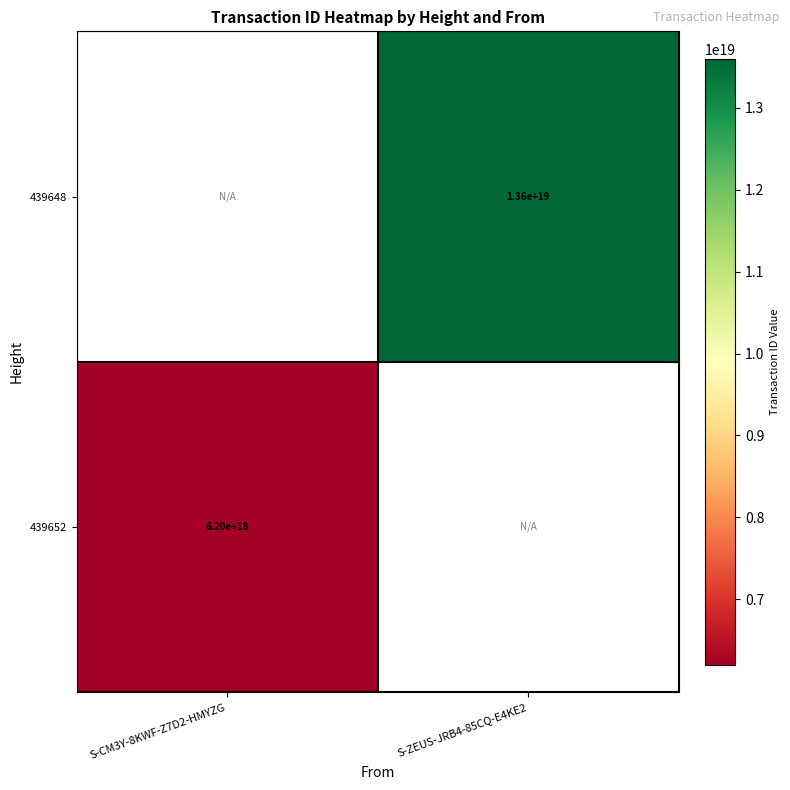

The value of 439652 at S-CM3Y-8KWF-Z7D2-HMYZG is 8386565150823076864. True or false?

False